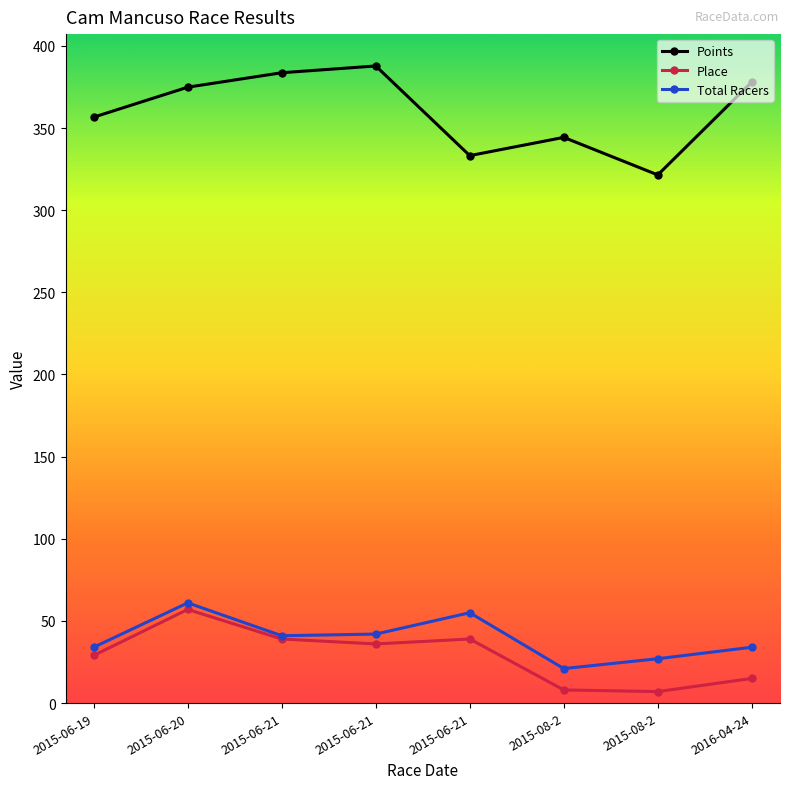

How many lines are shown in the chart?

3